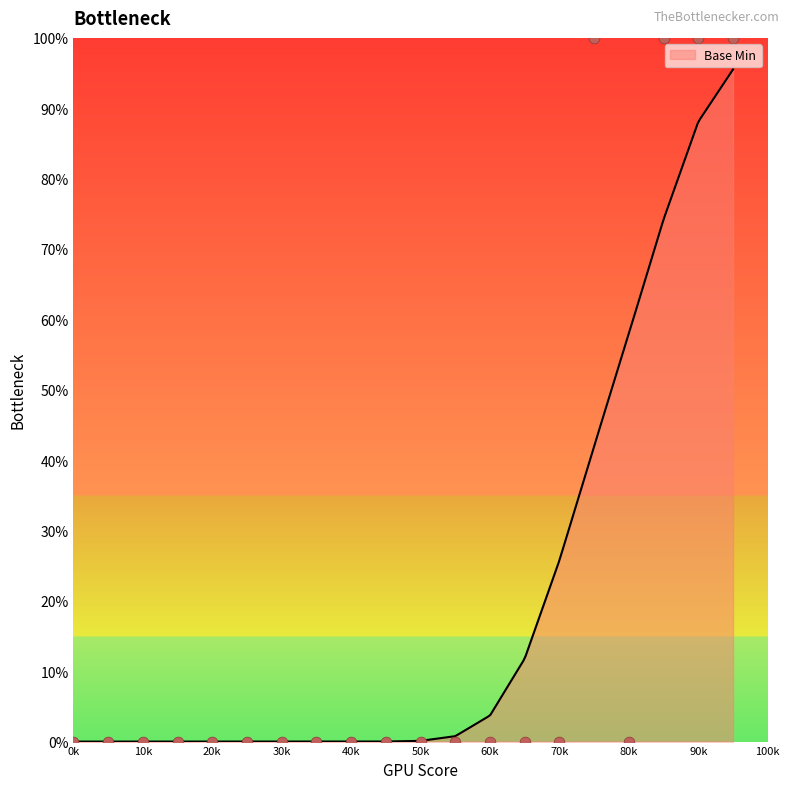

Which has a higher value, 1 or 1?

1